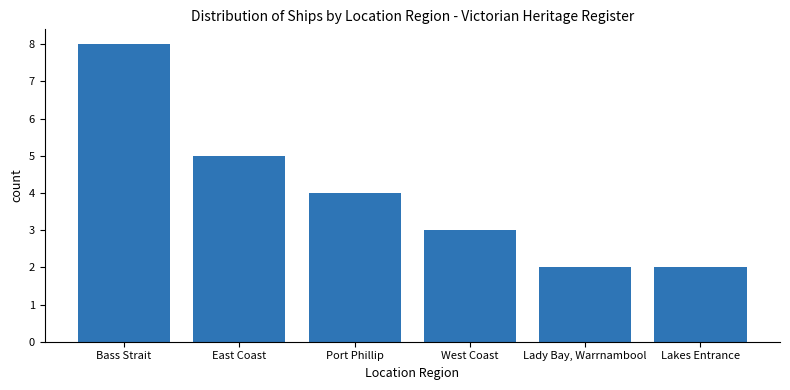

What is the smallest value displayed?

2